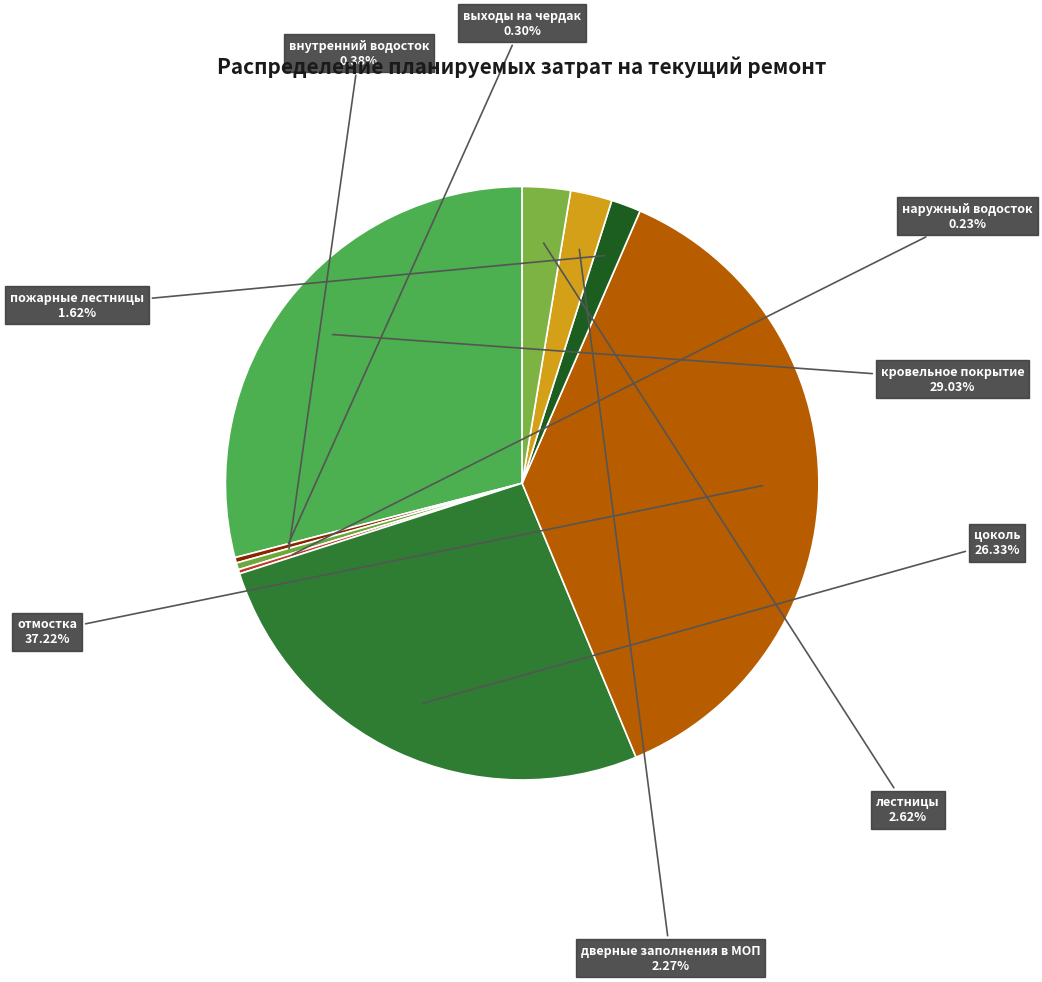

To the nearest percent, what is the difference between the largest and smallest slice percentages?

37%